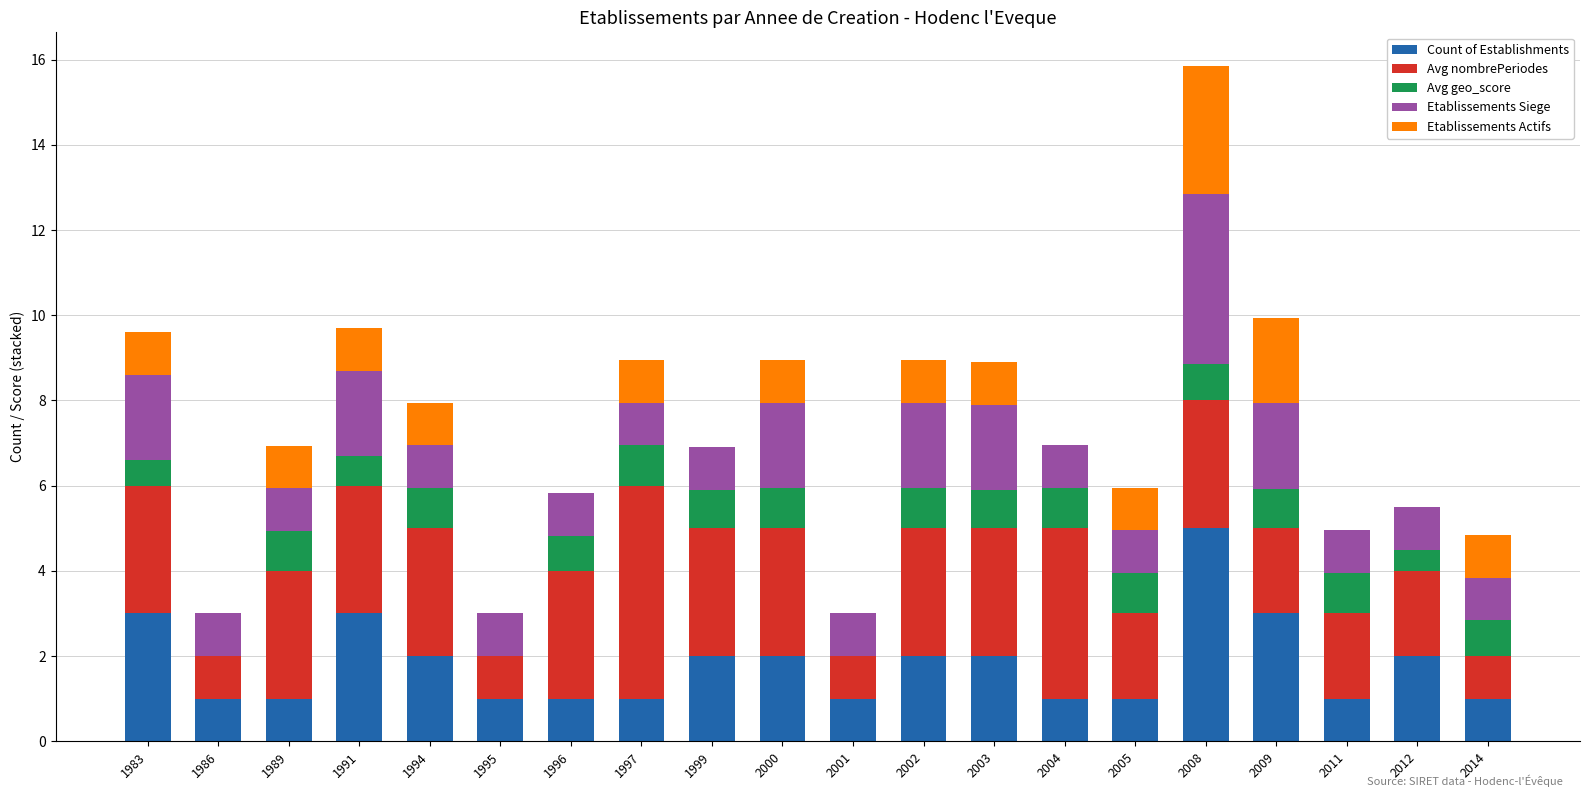

What are all the series names shown in the legend?

Count of Establishments, Avg nombrePeriodes, Avg geo_score, Etablissements Siege, Etablissements Actifs